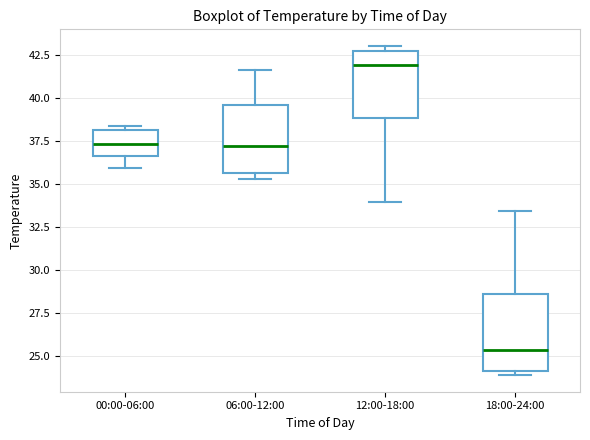

Which box has the highest median line?

12:00-18:00